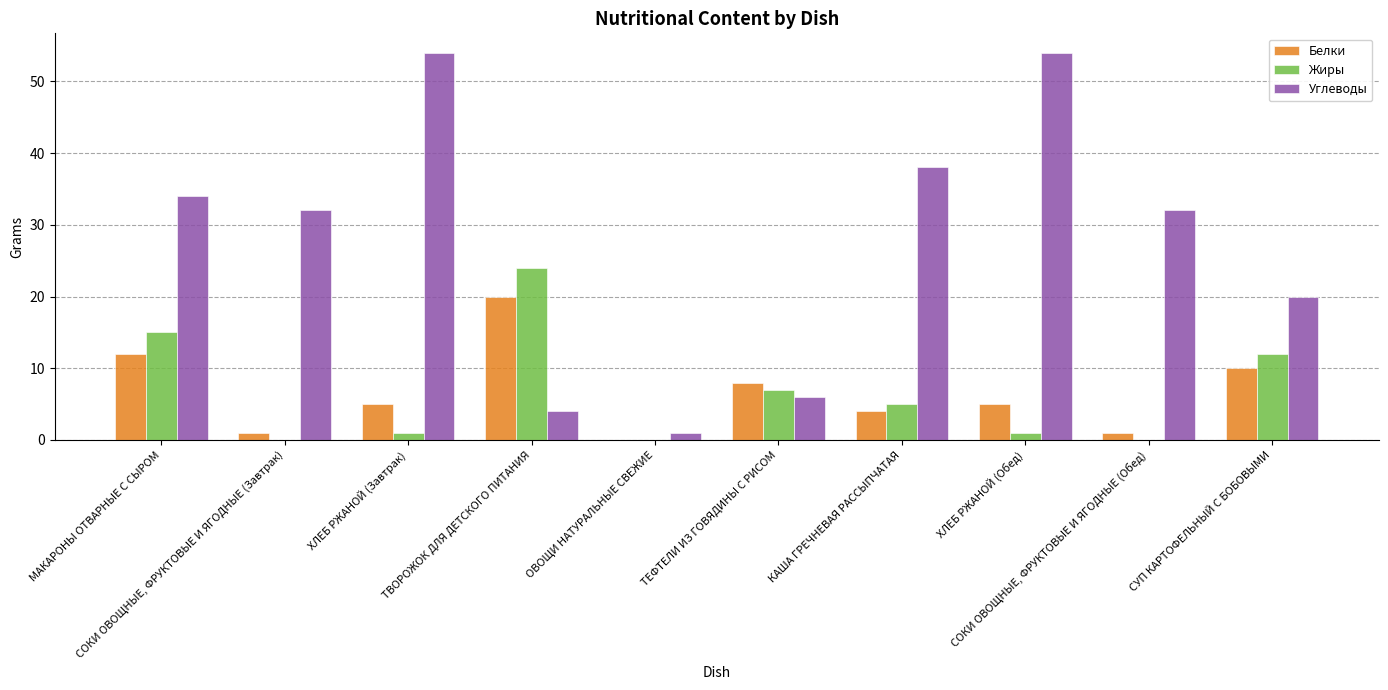

Which series has the largest total across all categories?

Углеводы